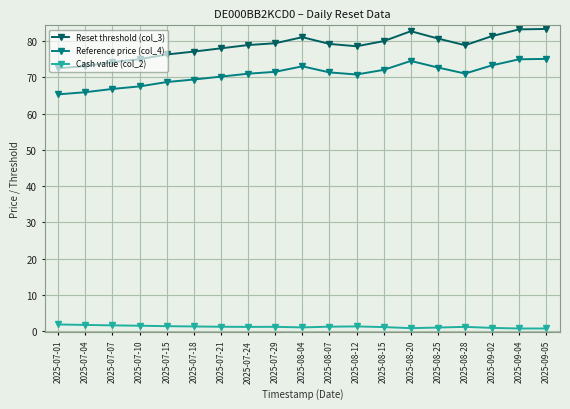

What is the maximum value for Cash value (col_2)?

1.9